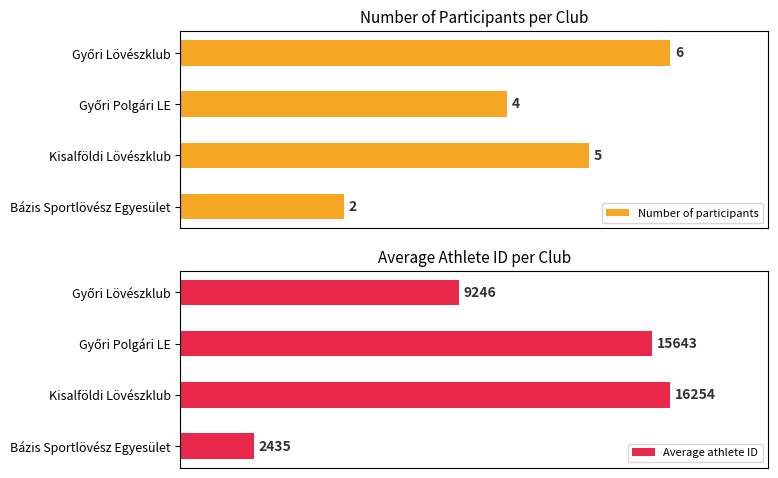

At how many categories does at least one series exceed 91?

4